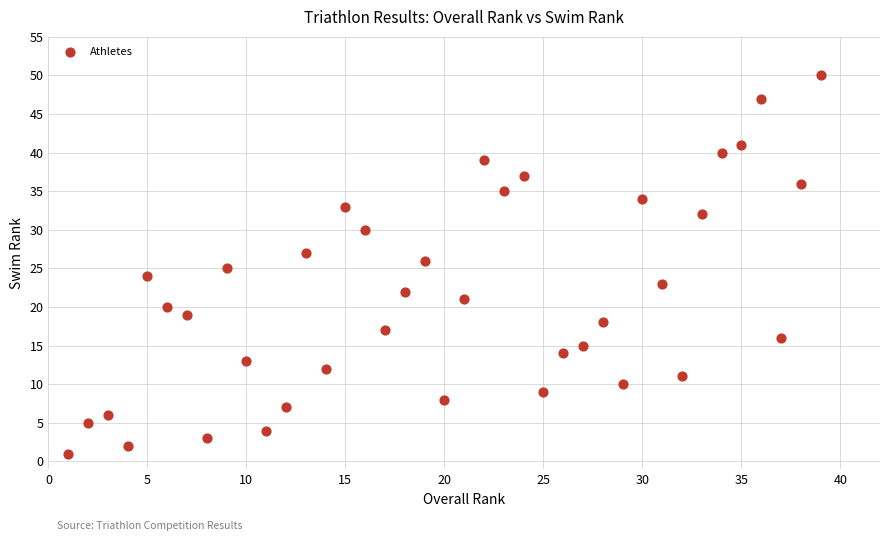

What is the range of X values (max minus min)?

38